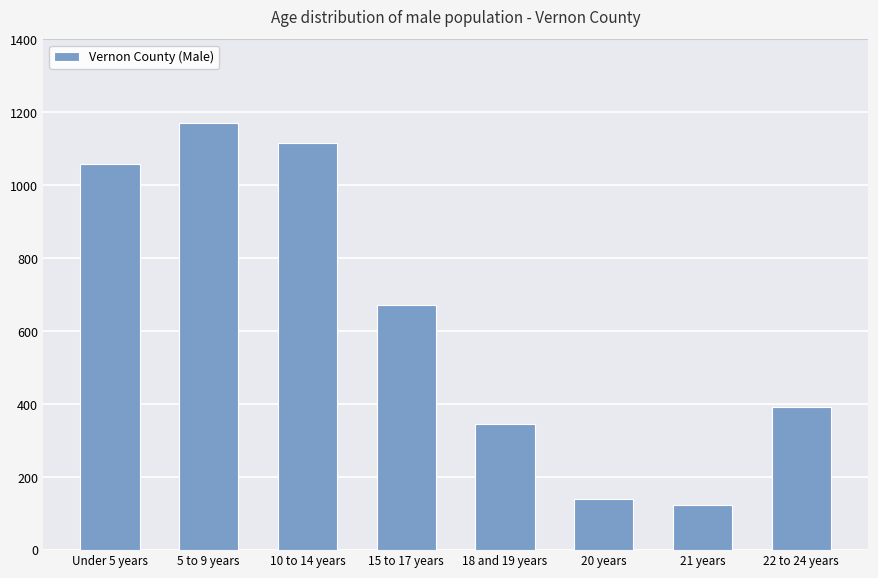

What is the value of the 4th bar from the left?

672